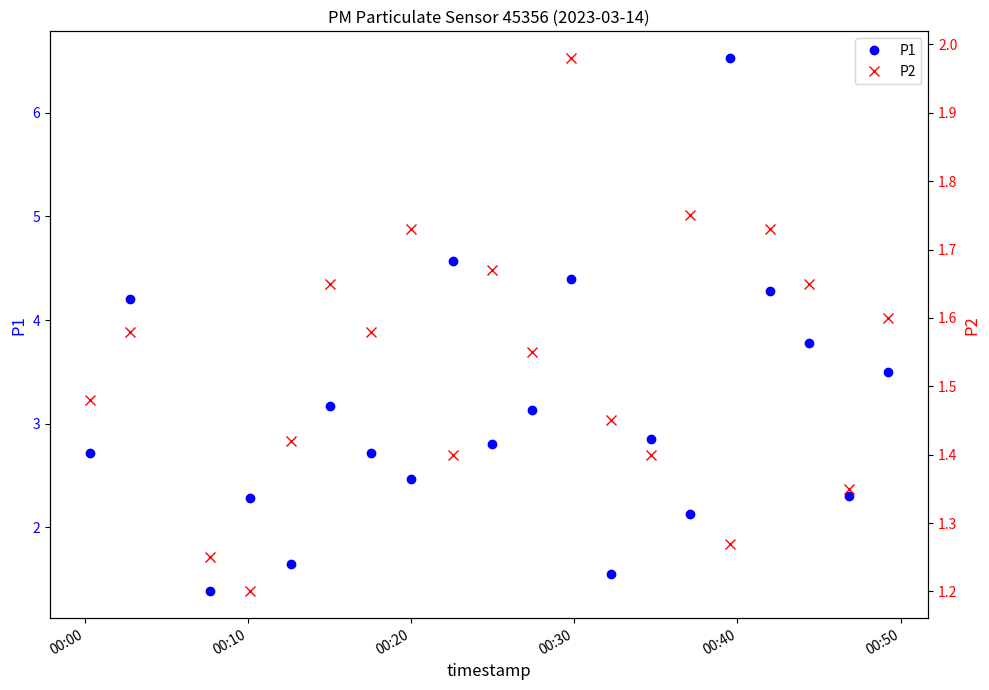

True or false: P1 and P2 cross at least once.

False